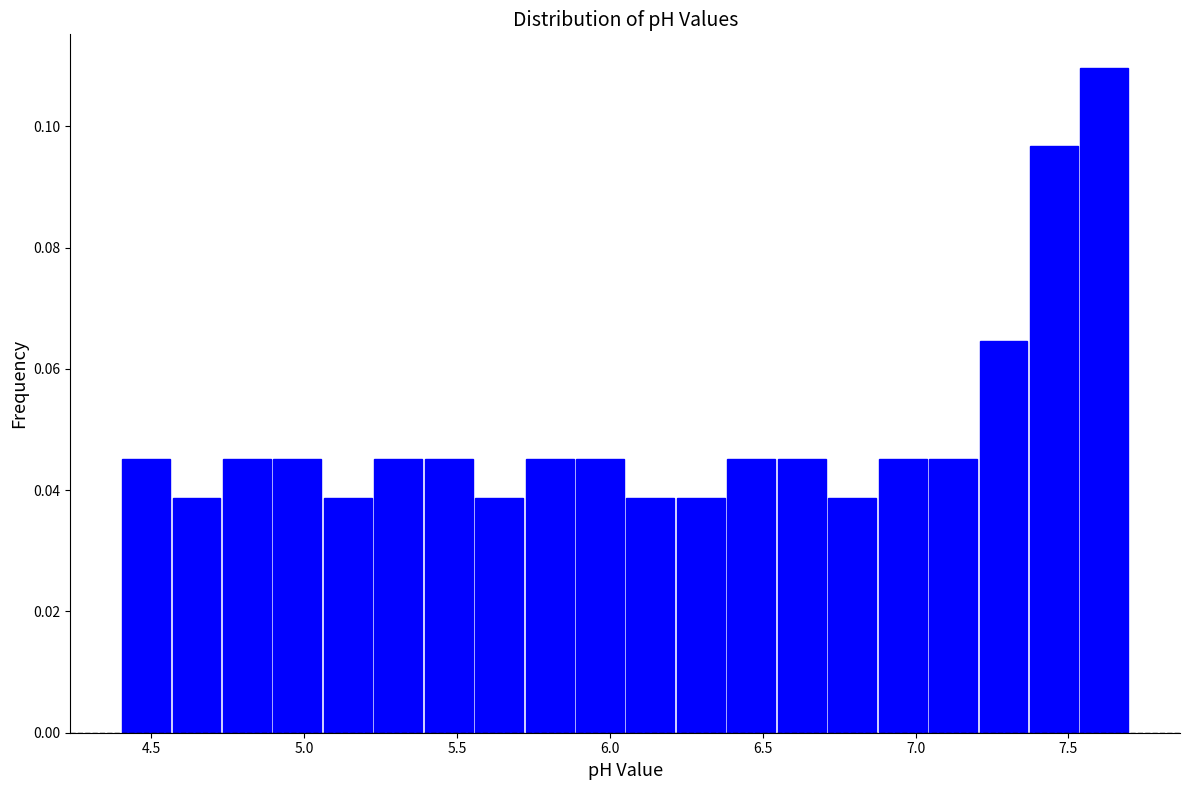

Read against the x-axis, roughly where is the centre of the tallest bar?

7.60